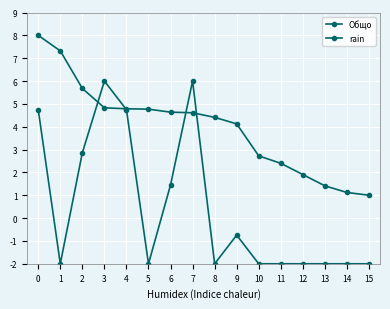

How many intersections are there between Общо and rain?

4